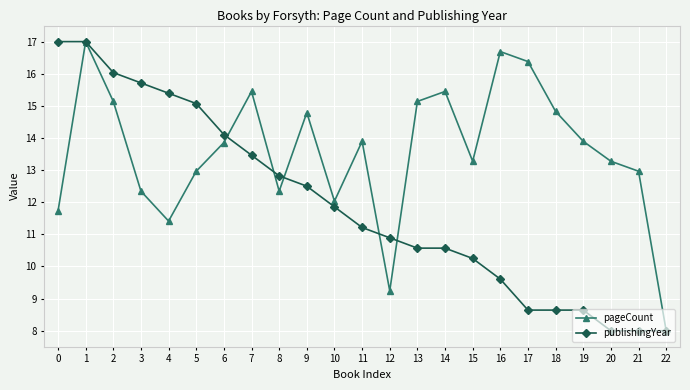

What is the difference between the highest and lowest values at 5?

2.1